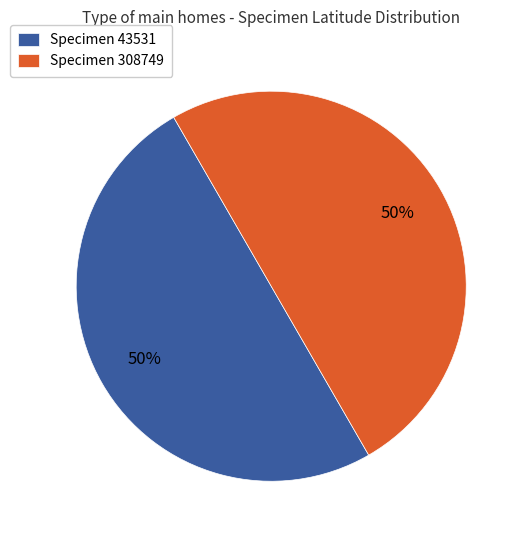

Is the sum of Specimen 308749 and Specimen 43531 greater than half?

Yes